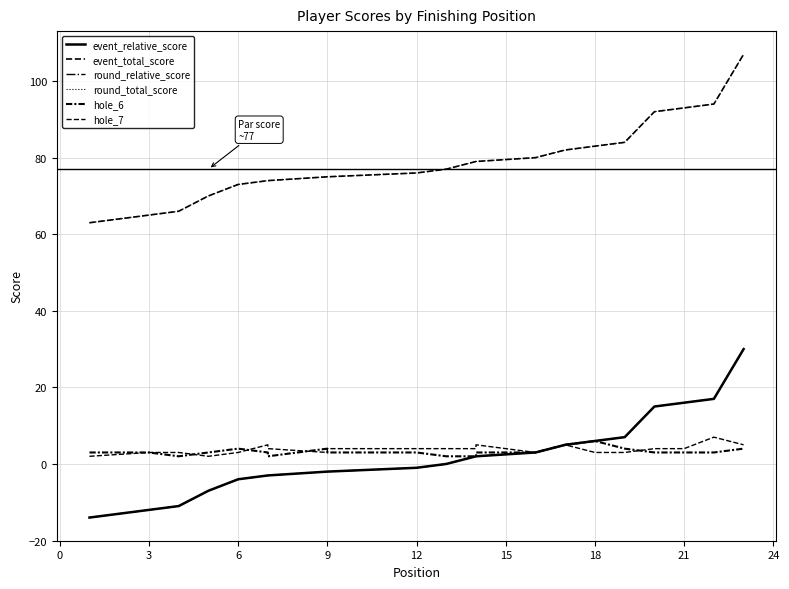

What are all the series names shown in the legend?

event_relative_score, event_total_score, round_relative_score, round_total_score, hole_6, hole_7